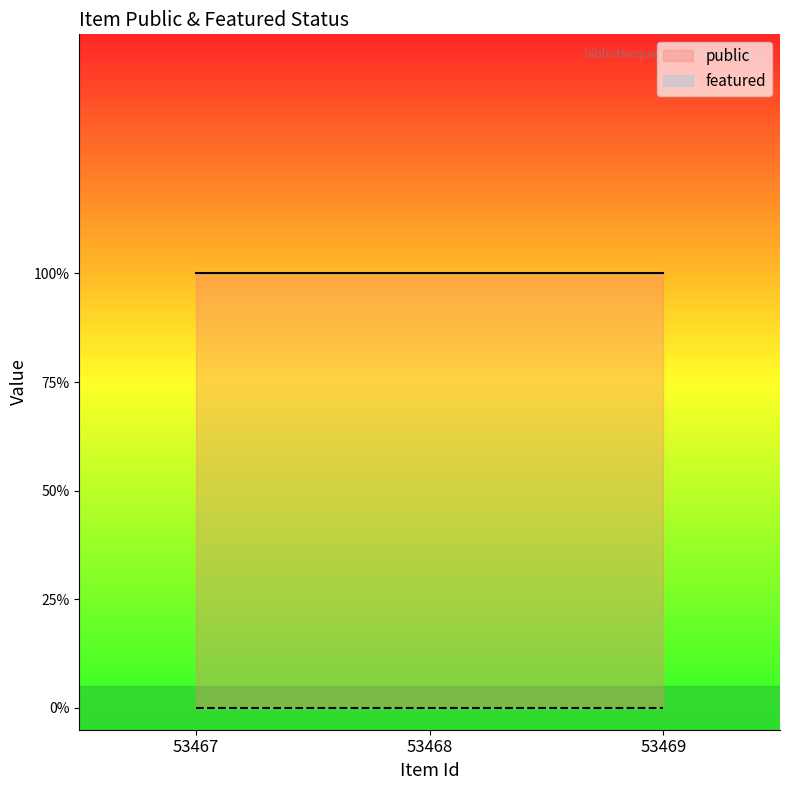

What is the spread (max minus min) of values at 53469?

1